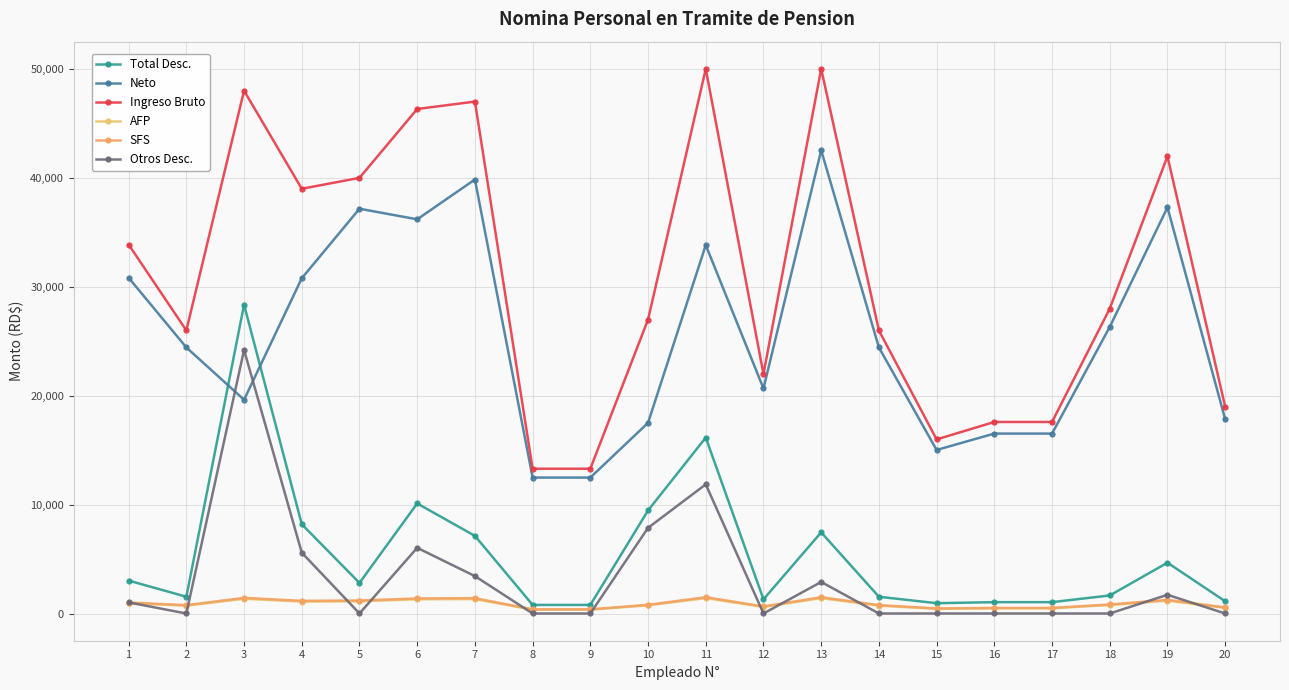

At which label does AFP first exceed 803?

1